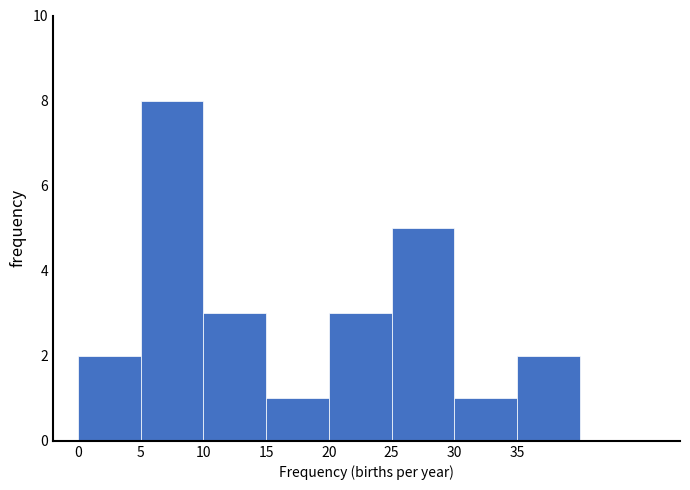

Reading left to right, transcribe this chart: for each bar, give the range it covers on the x-axis and its height. The values are not printed on the chart, so give them approximately, as read against the axis.

0 to 5: 2
5 to 10: 8
10 to 15: 3
15 to 20: 1
20 to 25: 3
25 to 30: 5
30 to 35: 1
35 to 40: 2